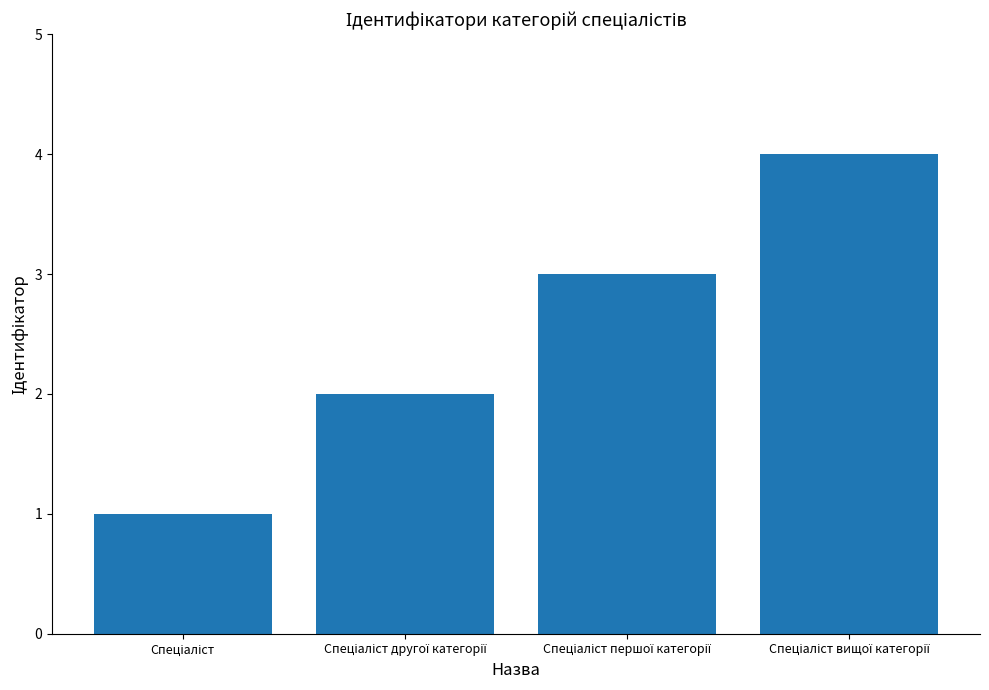

What is the difference between the maximum and minimum values?

3